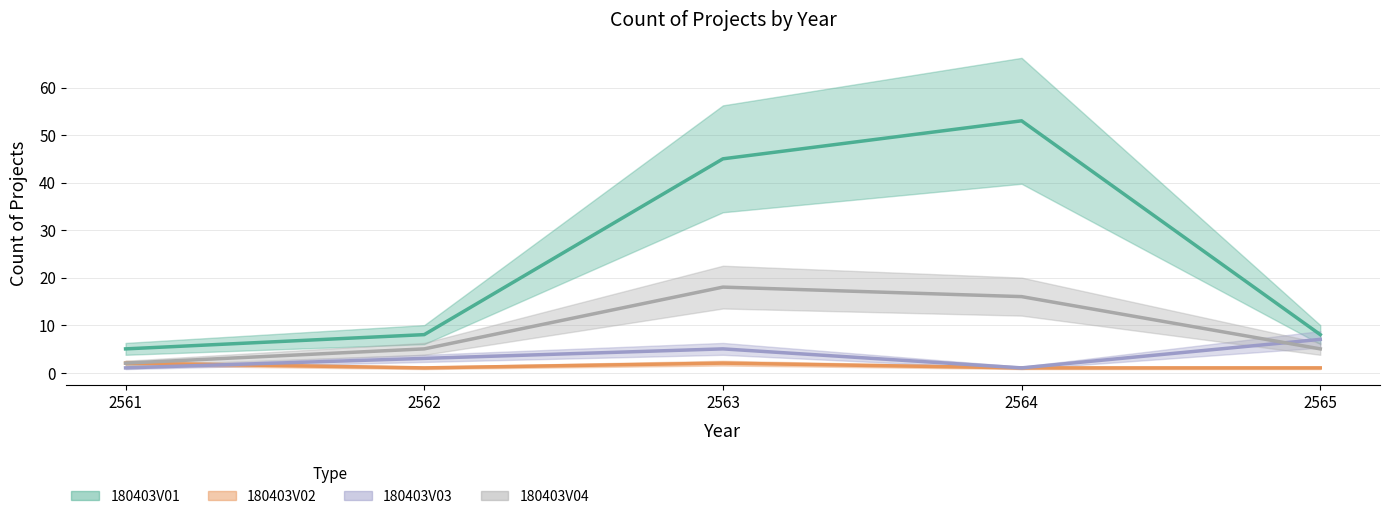

What is the highest value of the 180403V01 series?

53